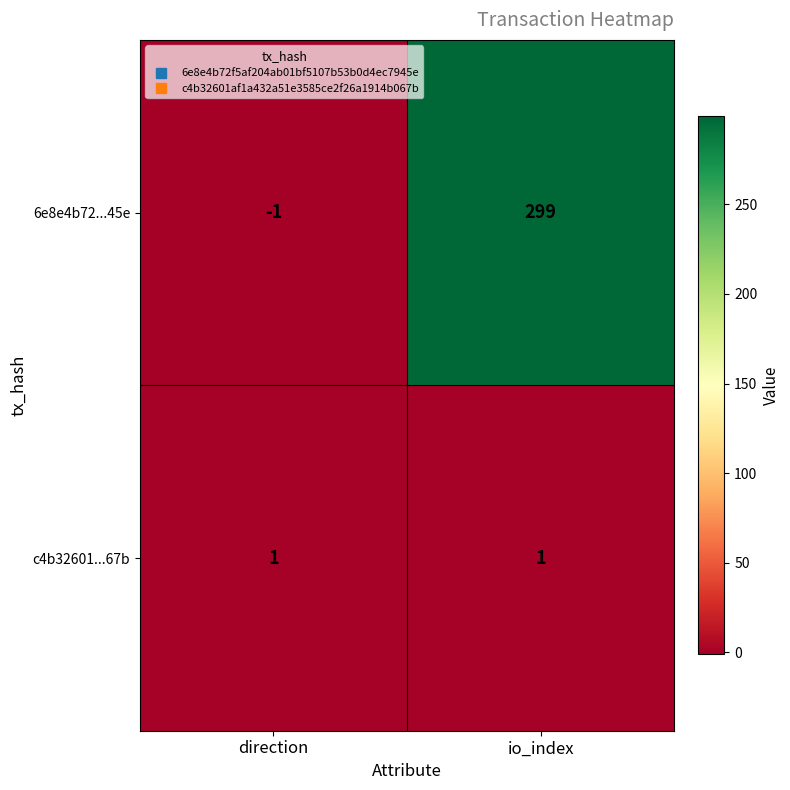

Read the 6e8e4b72...45e value at io_index, to the nearest 50.

300